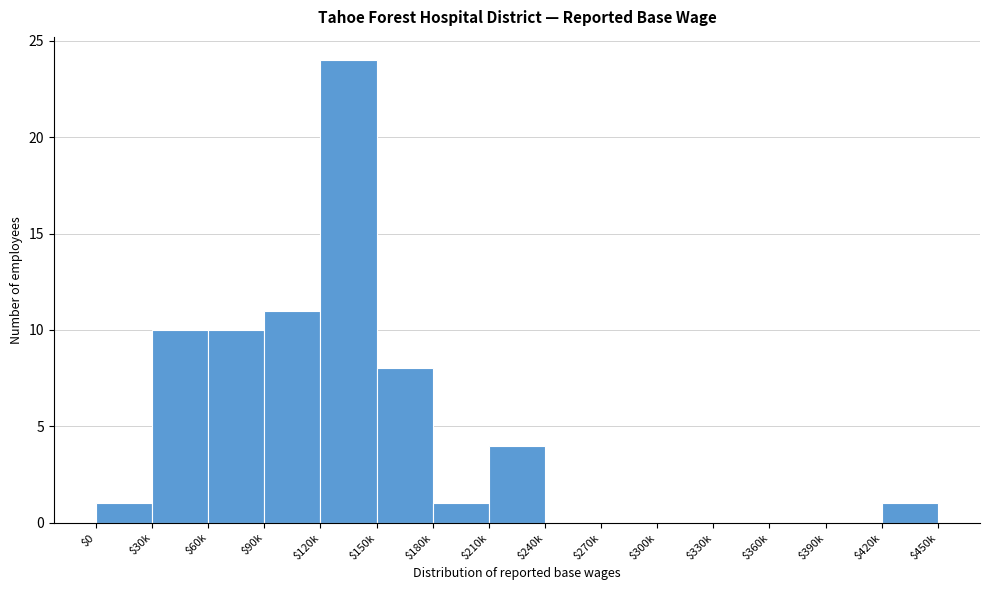

Read the value at $60k, to the nearest 5.

10